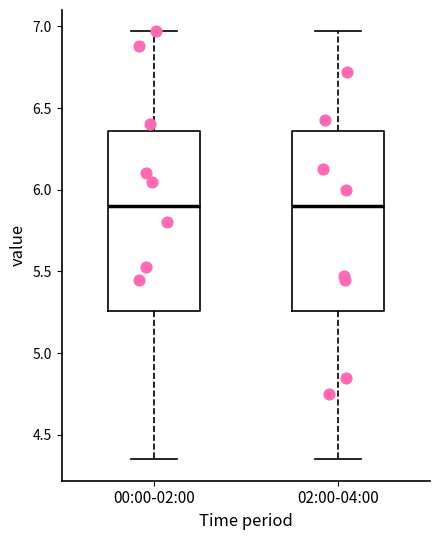

Reading left to right, transcribe this box plot: for each box, give where its median line is, the range the box spans, and where its two whiskers end, as read against the y-axis. The values are not printed on the chart, so give them approximately, as read against the axis.

00:00-02:00: median 5.90, box 5.25 to 6.35, whiskers 4.35 to 6.95
02:00-04:00: median 5.90, box 5.25 to 6.35, whiskers 4.35 to 6.95